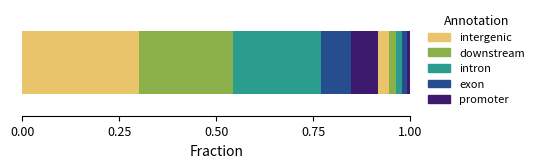

True or false: the data shows 80208 at Ostrava.

False